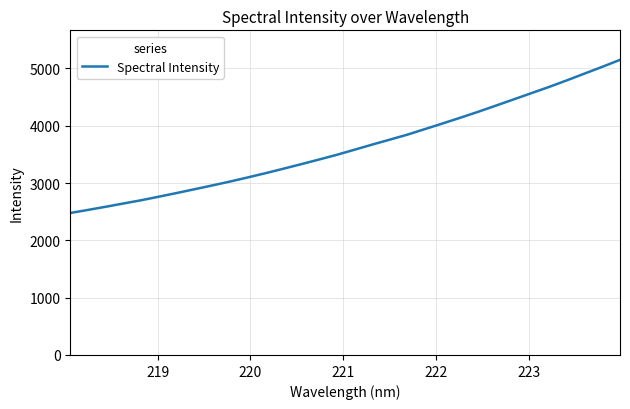

How many values are below 3579?

16